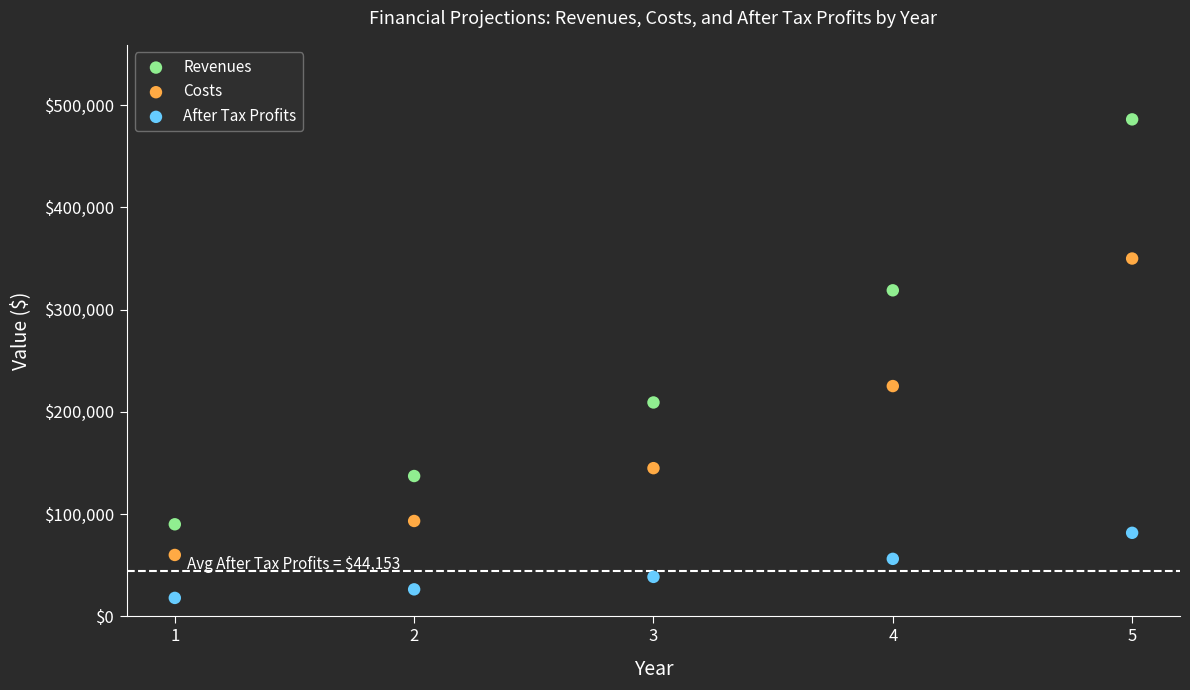

Which series has the largest Y range (max minus min)?

Revenues